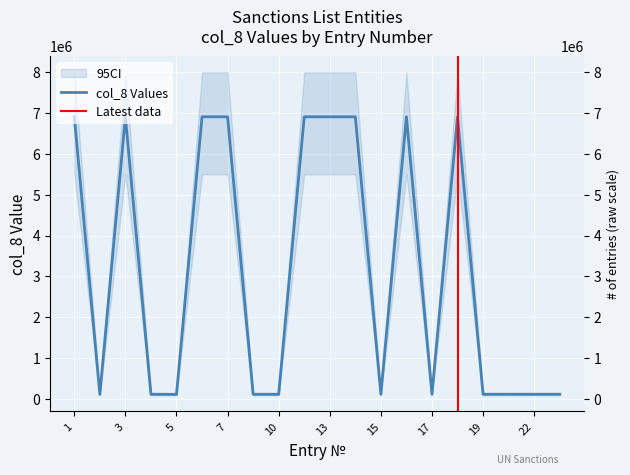

Count the number of data series in this chart.

1